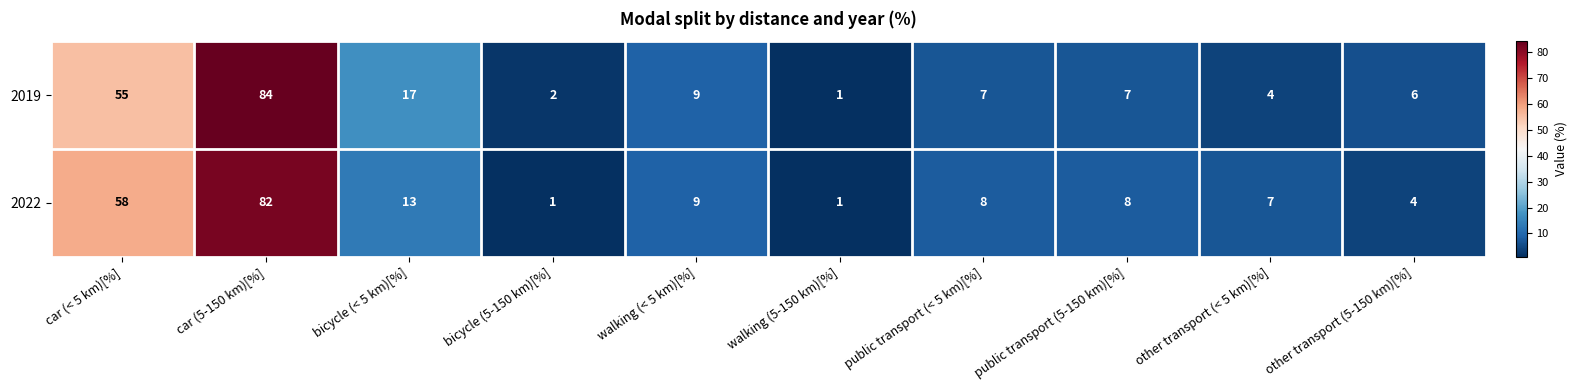

Reading left to right, what are all the values shown in this chart?

2019: car (< 5 km)[%]=55	car (5-150 km)[%]=84	bicycle (< 5 km)[%]=17	bicycle (5-150 km)[%]=2	walking (< 5 km)[%]=9	walking (5-150 km)[%]=1	public transport (< 5 km)[%]=7	public transport (5-150 km)[%]=7	other transport (< 5 km)[%]=4	other transport (5-150 km)[%]=6
2022: car (< 5 km)[%]=58	car (5-150 km)[%]=82	bicycle (< 5 km)[%]=13	bicycle (5-150 km)[%]=1	walking (< 5 km)[%]=9	walking (5-150 km)[%]=1	public transport (< 5 km)[%]=8	public transport (5-150 km)[%]=8	other transport (< 5 km)[%]=7	other transport (5-150 km)[%]=4